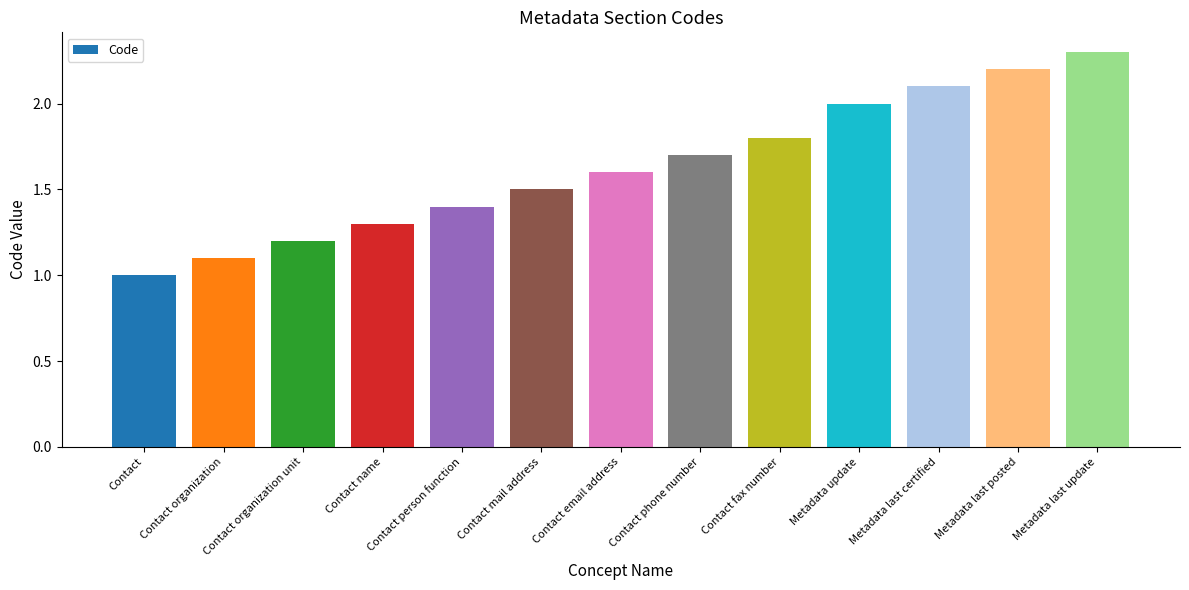

What is the difference between the second highest and second lowest values?

1.1